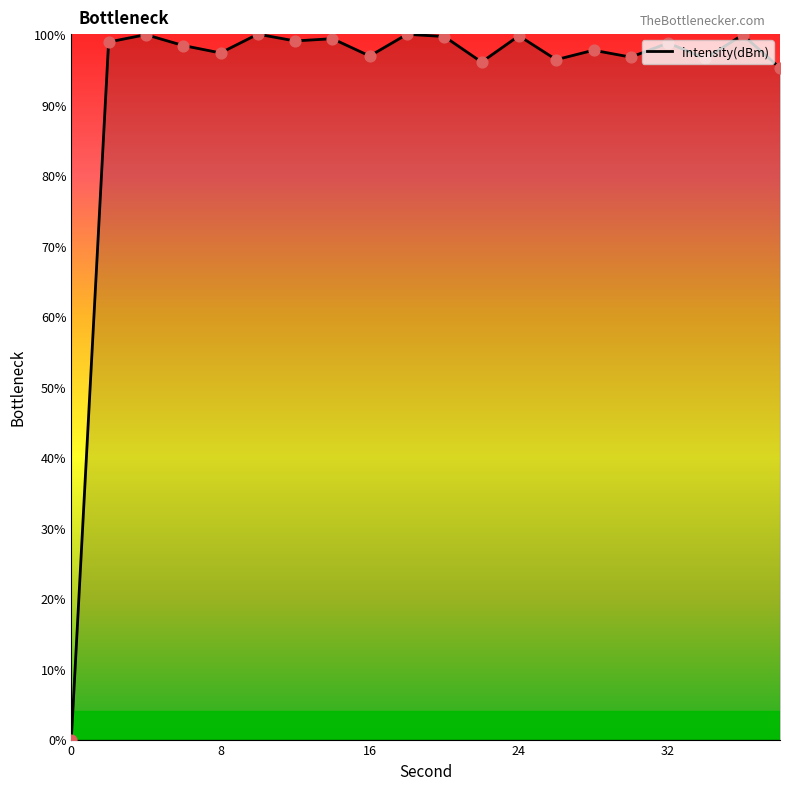

What is the greatest value displayed?

100.0